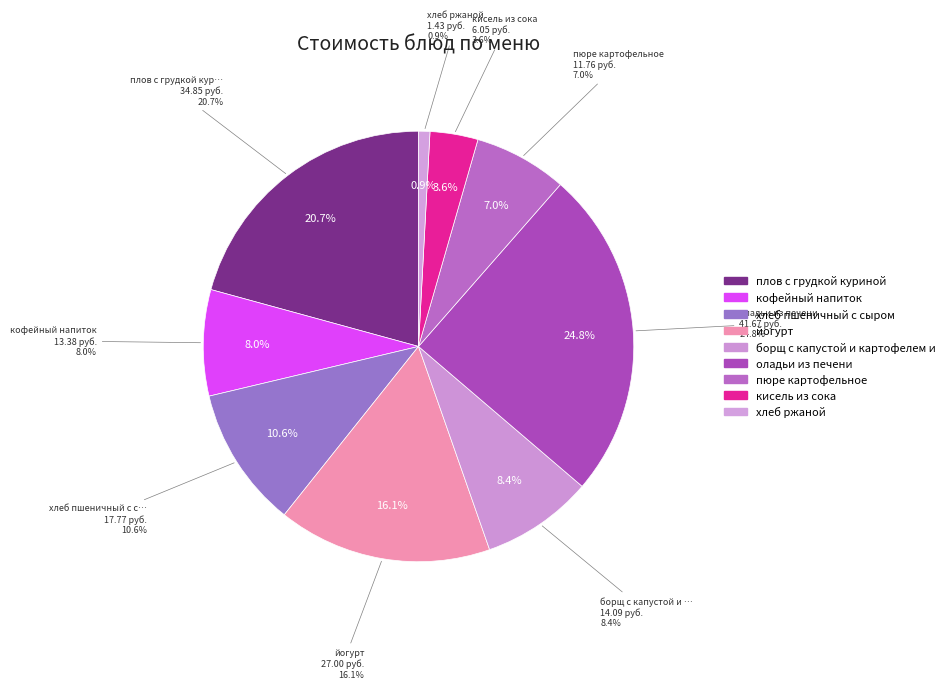

What is the smallest slice in the pie chart?

хлеб ржаной